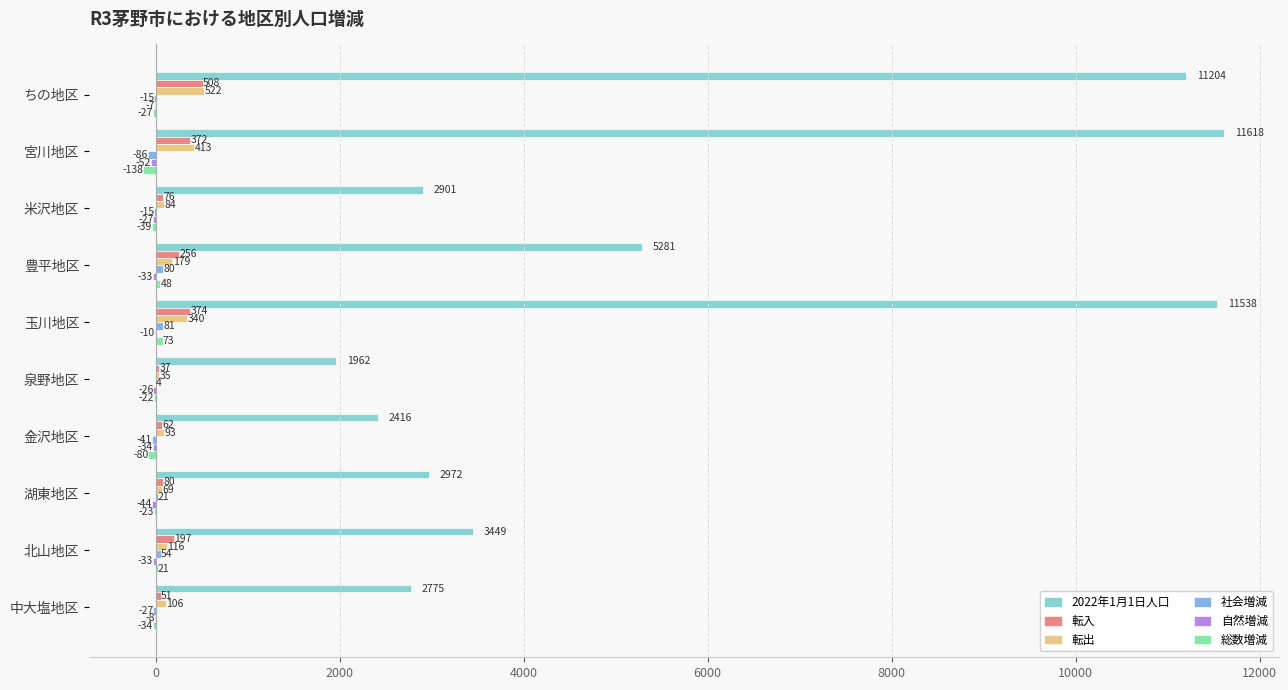

What value does the 転出 series have at ちの地区?

522